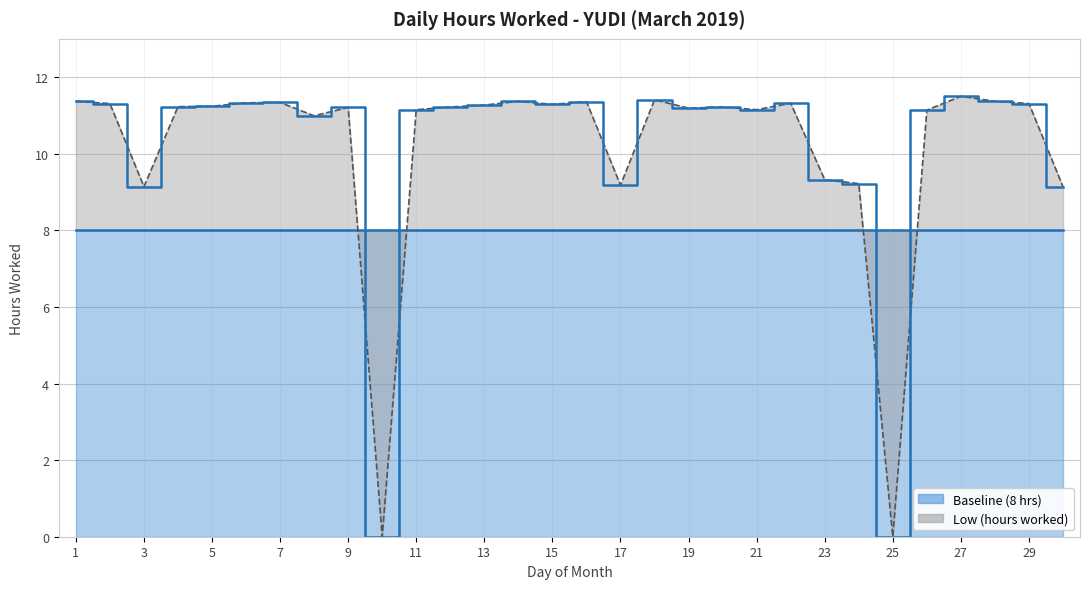

What is the sum of all values?

305.3